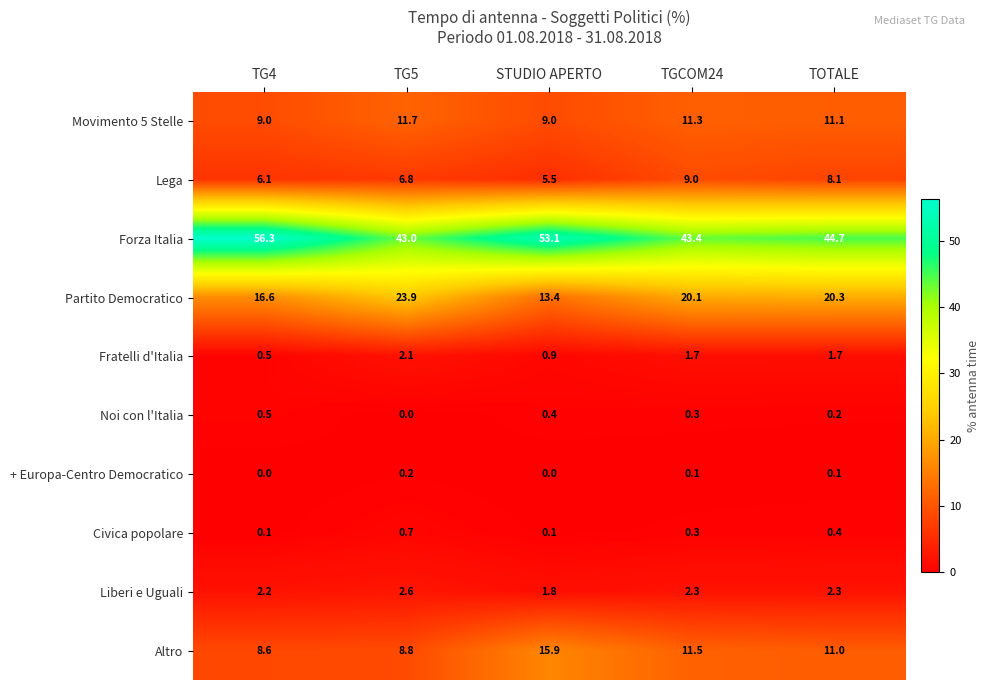

Read the Lega value at STUDIO APERTO.

5.5